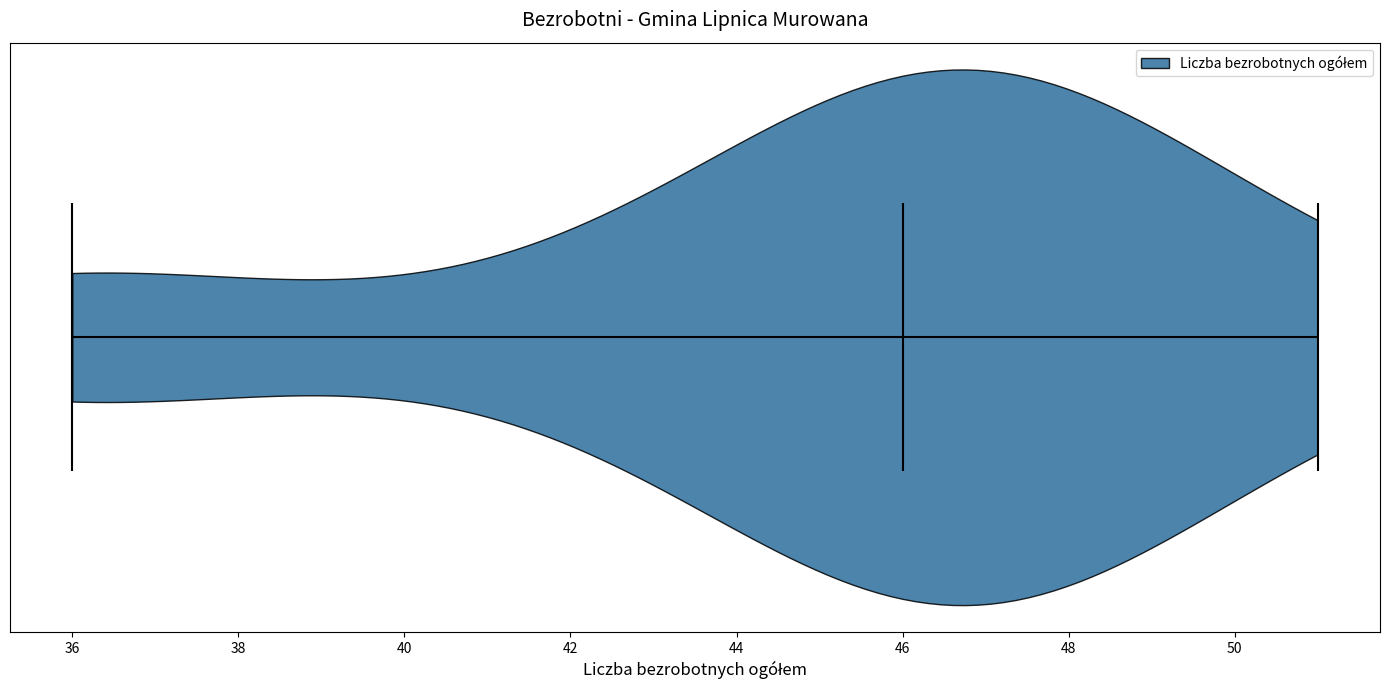

Read this violin plot against the x-axis: where its median line is, and the lowest and highest points the violin reaches. The values are not printed on the chart, so give them approximately, as read against the axis.

median line 46, lowest point 36, highest point 51